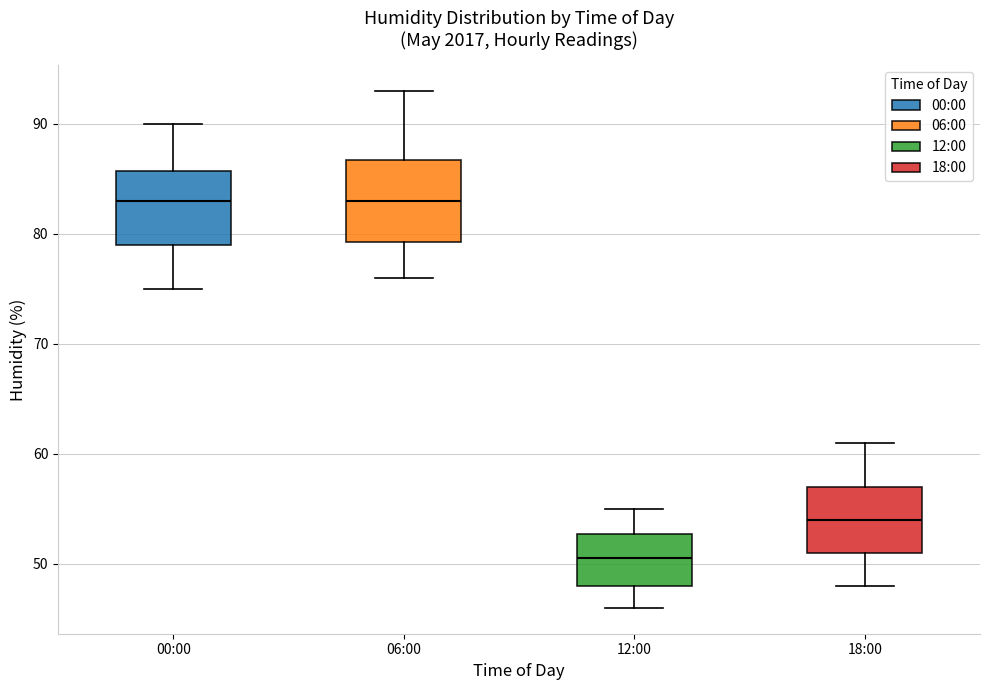

Where does the median line of the box for 18:00 sit on the y-axis? The values are not printed on the chart, so give them approximately, as read against the axis.

54